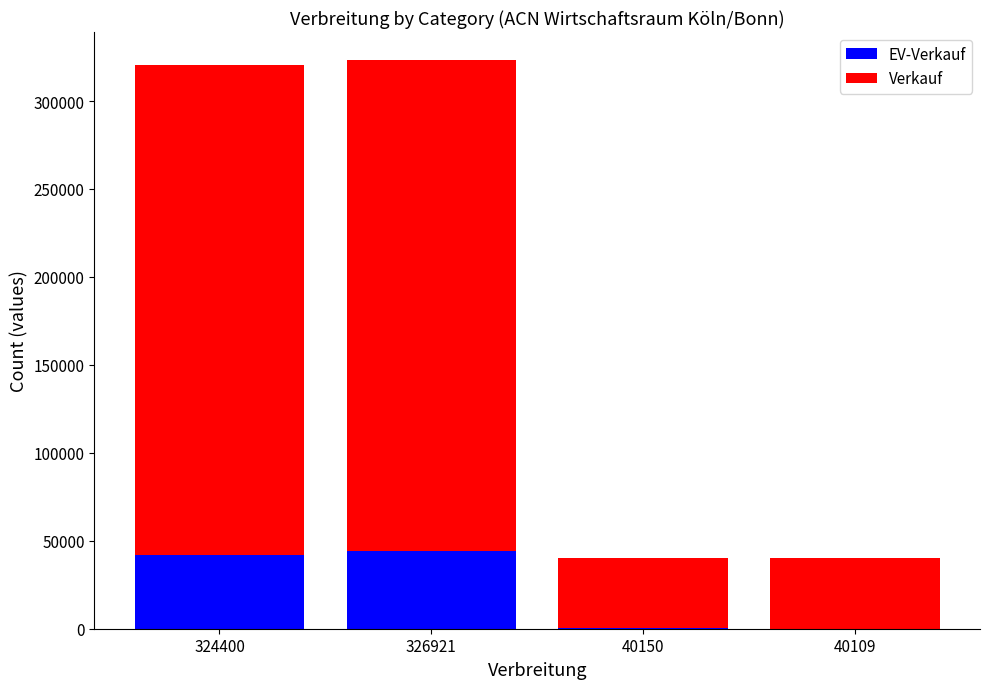

What is the total value across all series at 324400?

320375